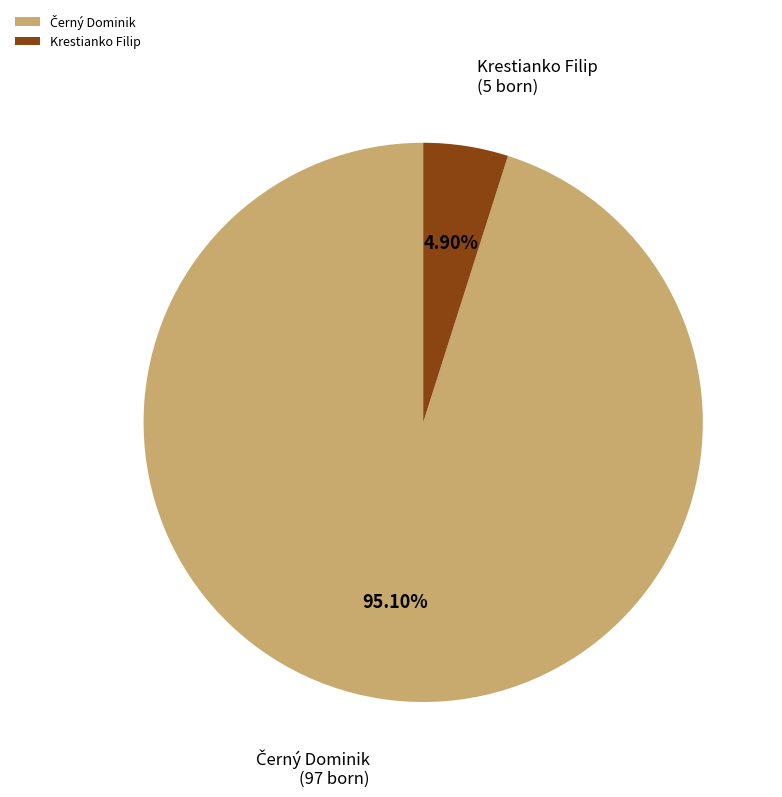

Does any single category account for the majority?

Yes